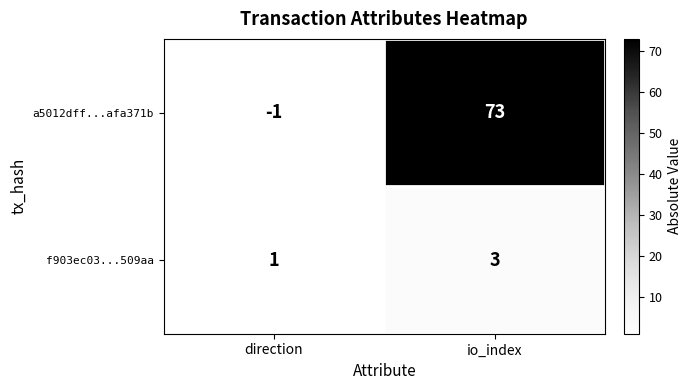

What is the average value of the a5012dff...afa371b series?

36